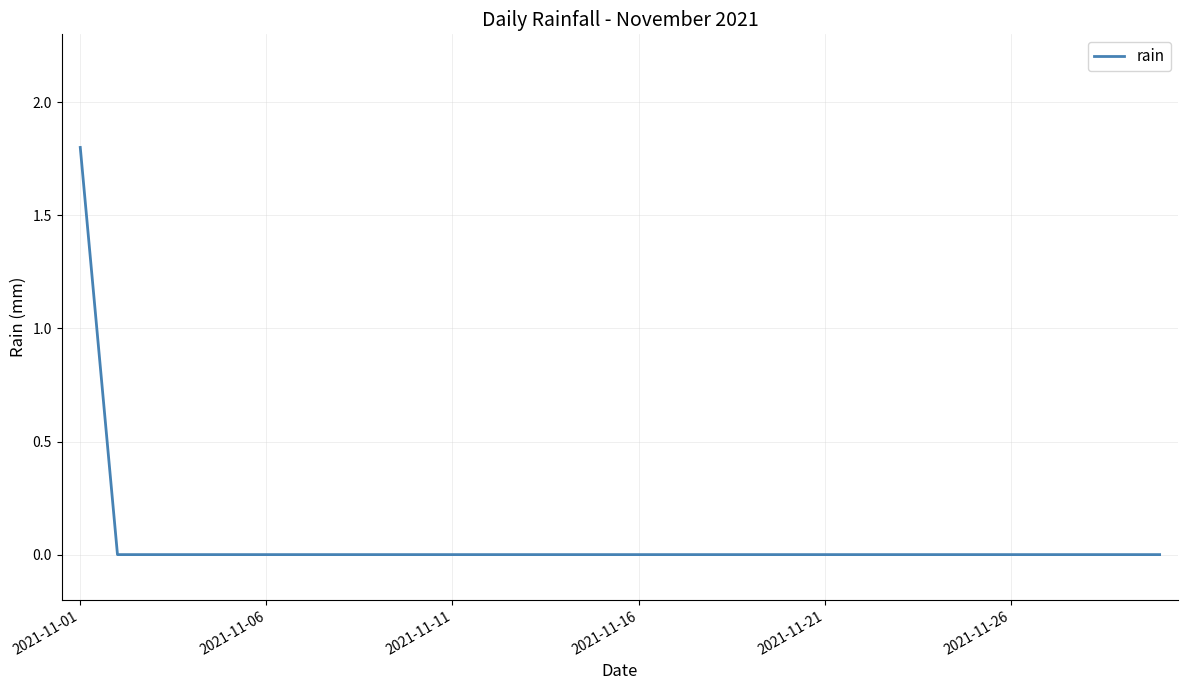

What is the maximum value shown in the chart?

1.8